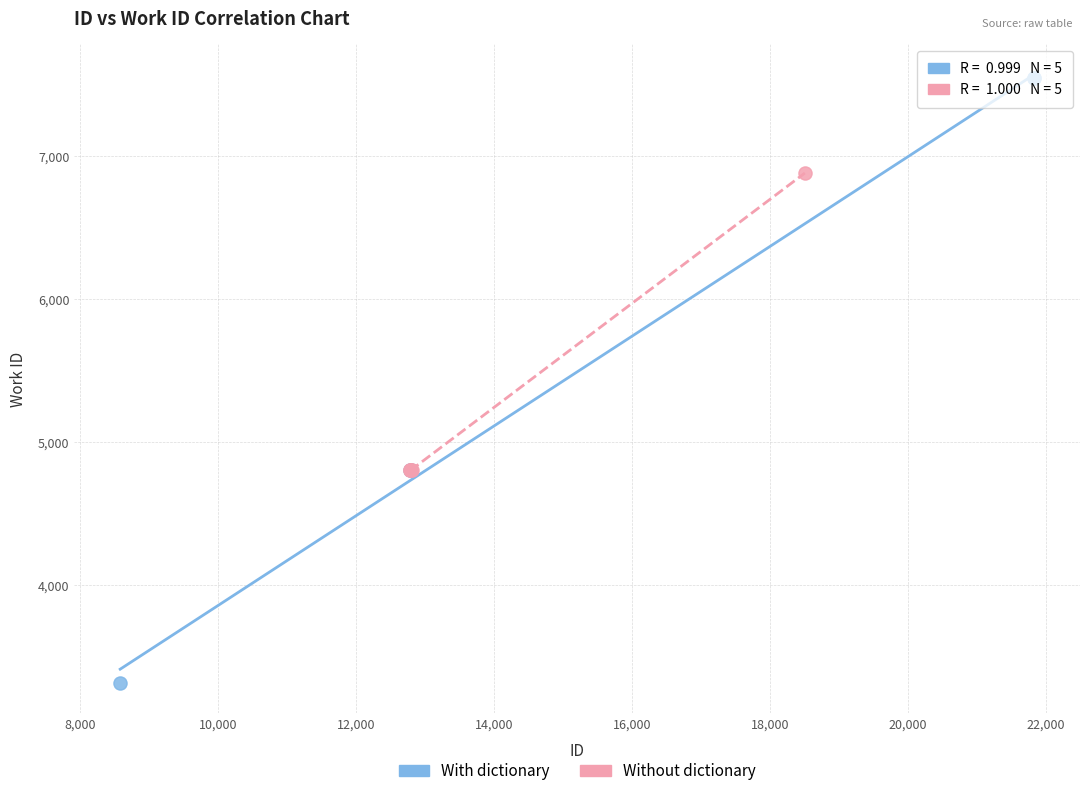

Which series reaches the maximum Y coordinate?

With dictionary